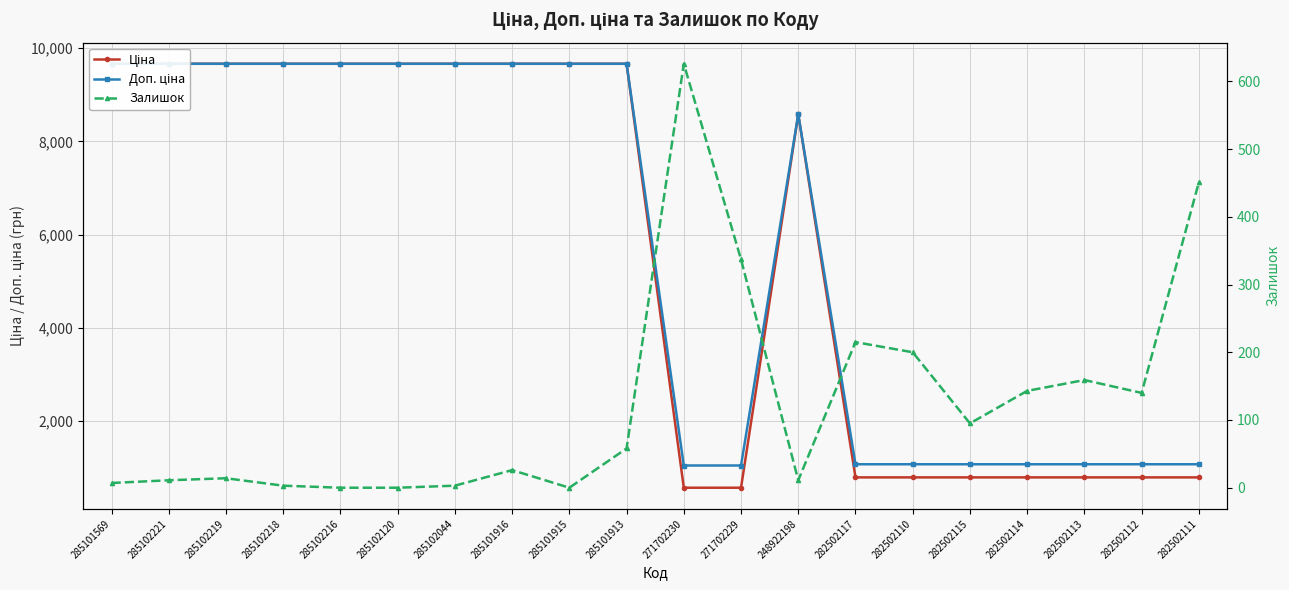

What is the value of the Залишок point at the 8th from the left?

26.0